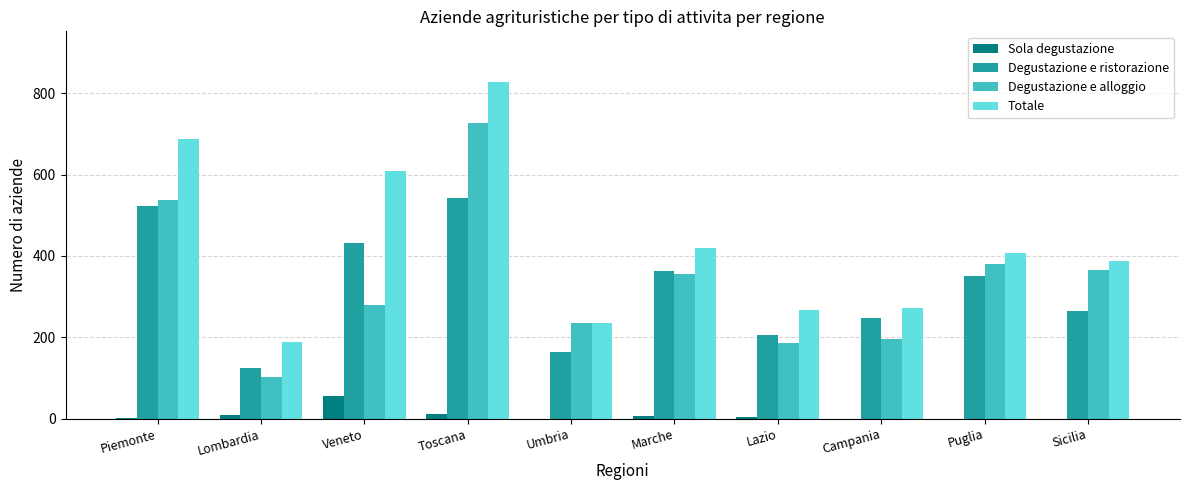

At which label does Degustazione e alloggio reach its peak?

Toscana